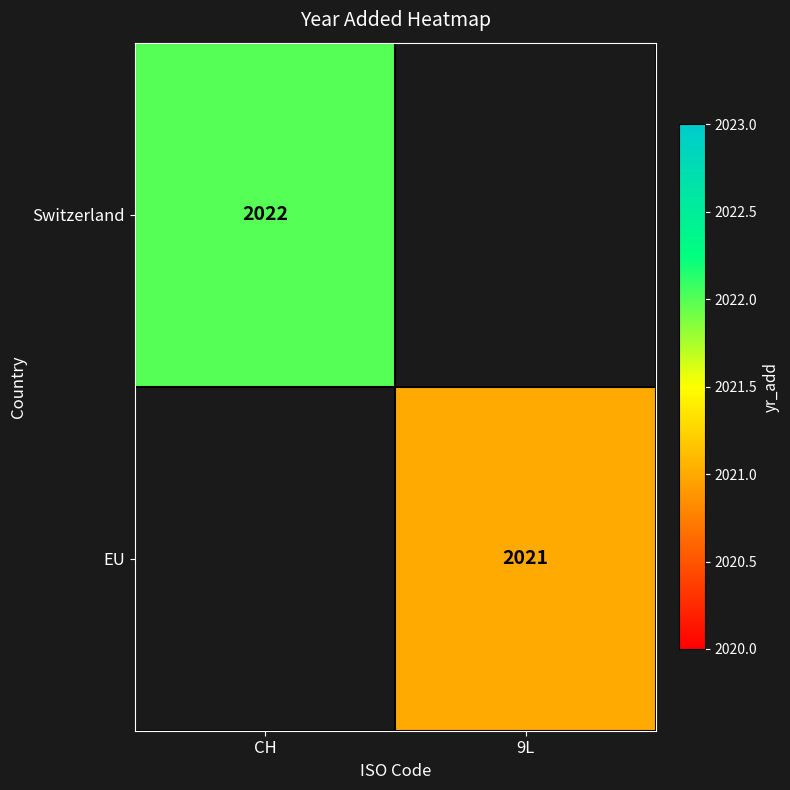

True or false: Switzerland has a value of 2022 at CH.

True